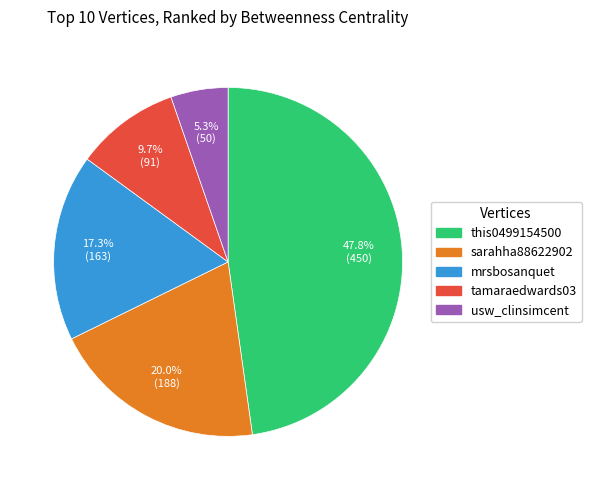

Rank the categories by value from highest to lowest.

this0499154500, sarahha88622902, mrsbosanquet, tamaraedwards03, usw_clinsimcent